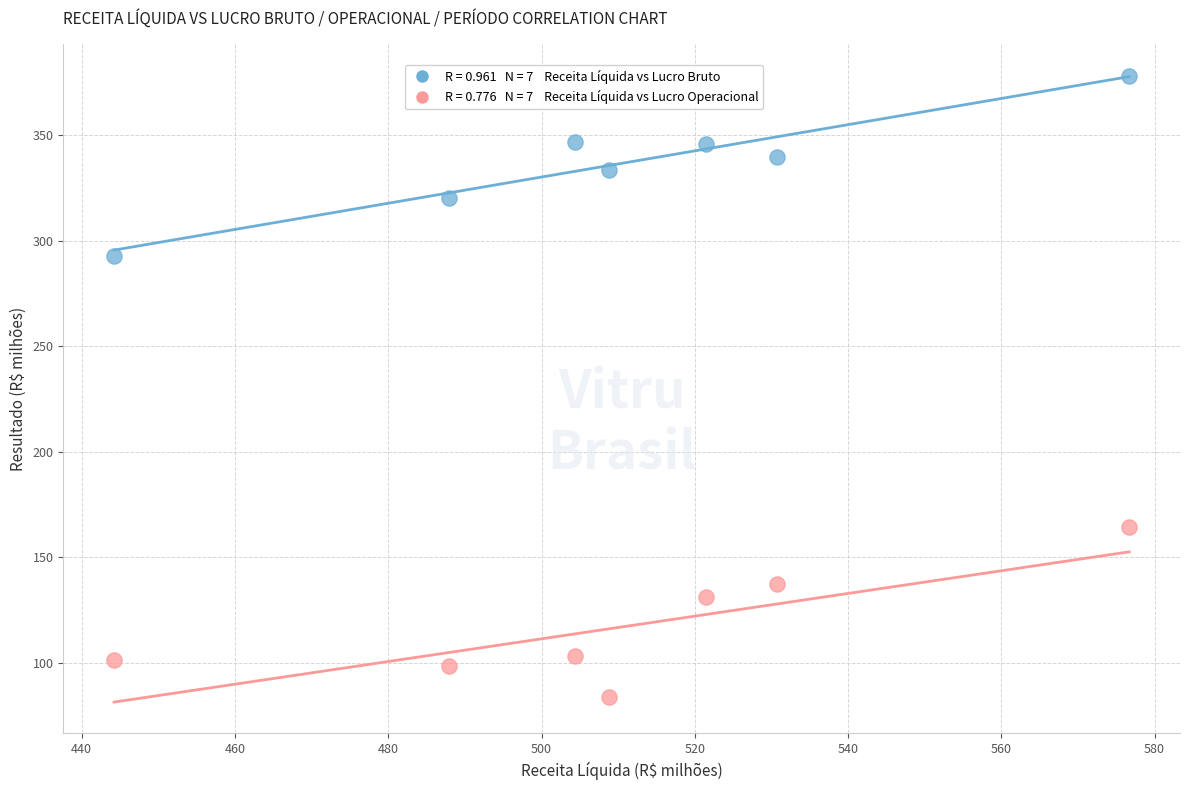

Across all series, what Y value is closest to 231?

293.0